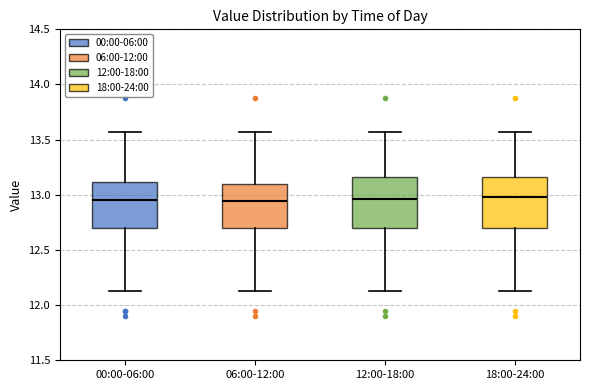

Where is the lower edge of the box for 18:00-24:00 on the y-axis? The values are not printed on the chart, so give them approximately, as read against the axis.

12.70